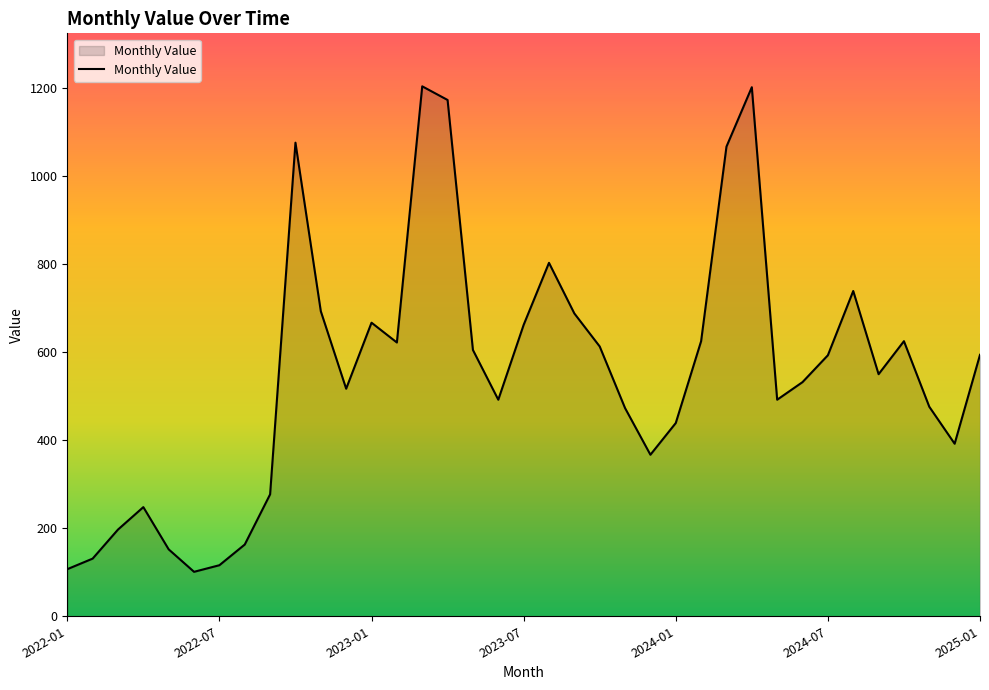

What is the greatest value displayed?

1204